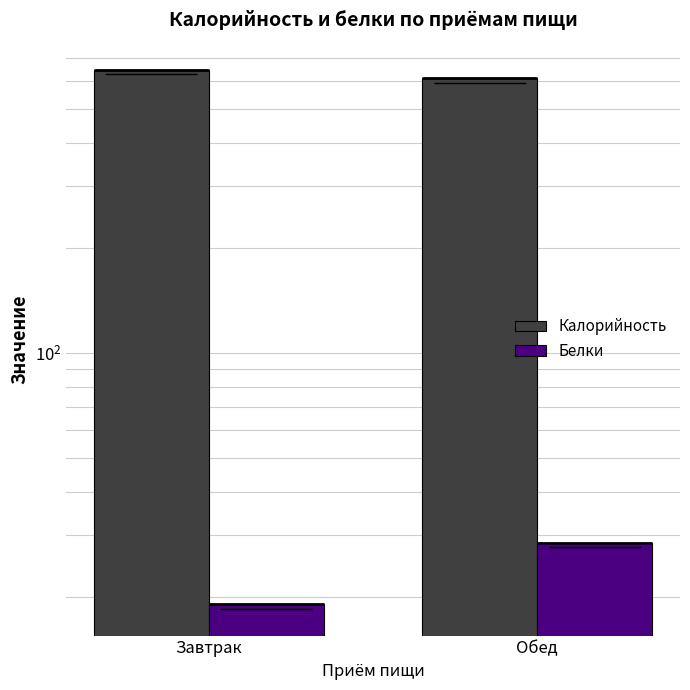

What is the value of the Калорийность bar at the 2nd from the left?

614.0